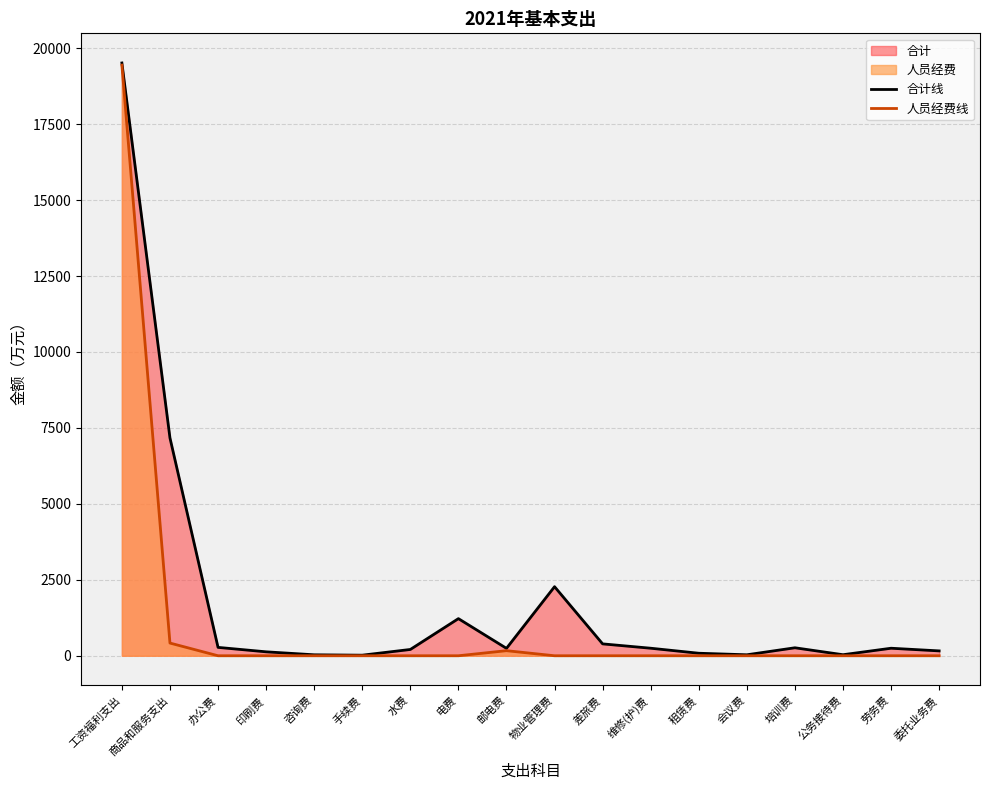

True or false: 合计线 and 人员经费线 intersect in this chart.

False